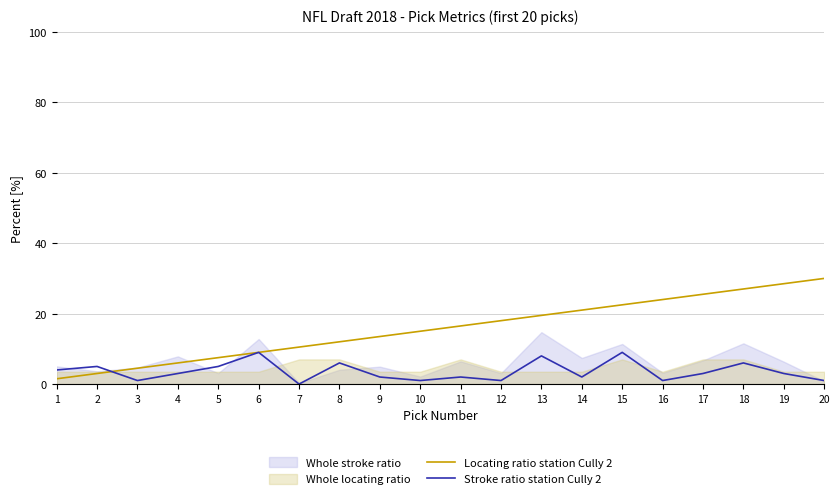

Reading left to right, extract all data points from this chart.

Locating ratio station Cully 2: 1.5	3.0	4.5	6.0	7.5	9.0	10.5	12.0	13.5	15.0	16.5	18.0	19.5	21.0	22.5	24.0	25.5	27.0	28.5	30.0
Stroke ratio station Cully 2: 4.0	5.0	1.0	3.0	5.0	9.0	0.0	6.0	2.0	1.0	2.0	1.0	8.0	2.0	9.0	1.0	3.0	6.0	3.0	1.0